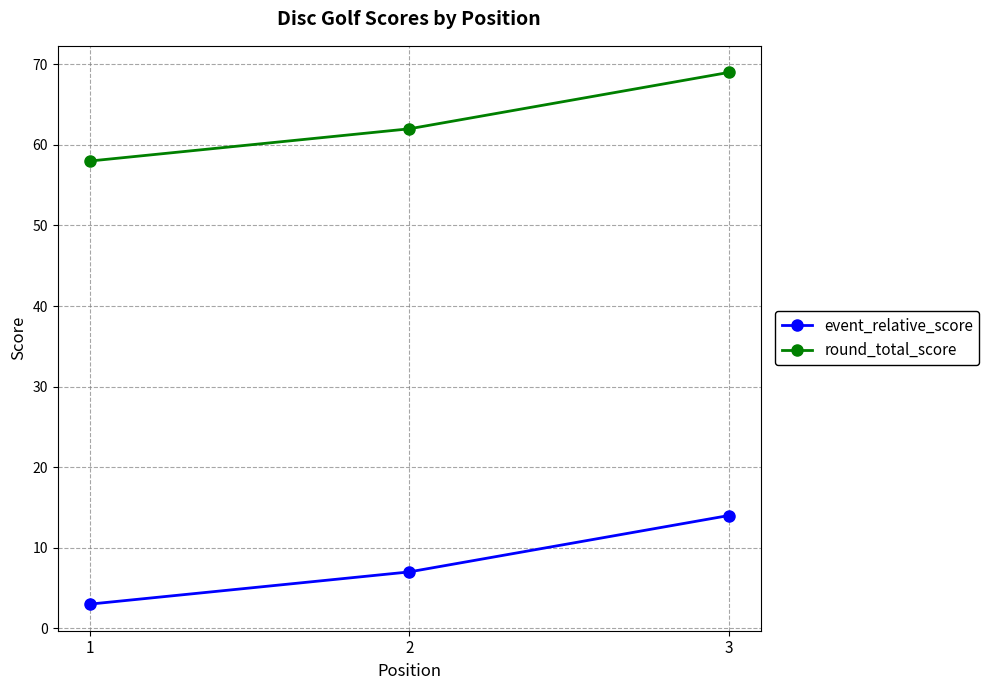

What is the difference between the highest and lowest values at 1?

55